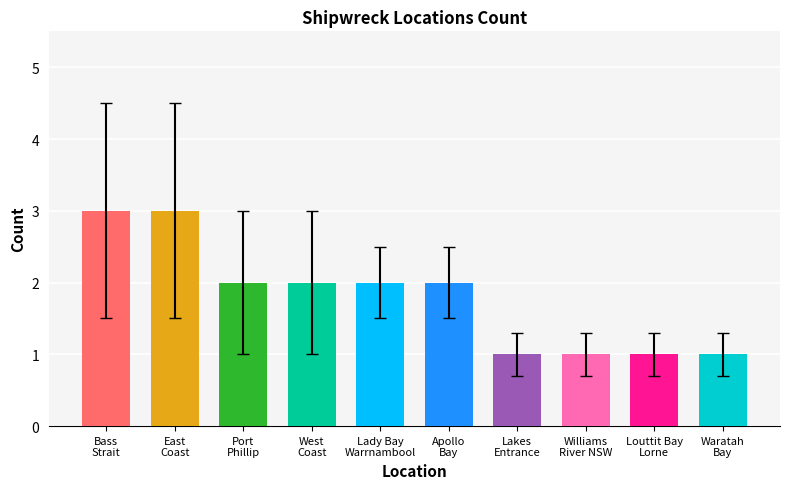

Reading left to right, what are all the values shown in this chart?

Bass
Strait=3	East
Coast=3	Port
Phillip=2	West
Coast=2	Lady Bay
Warrnambool=2	Apollo
Bay=2	Lakes
Entrance=1	Williams
River NSW=1	Louttit Bay
Lorne=1	Waratah
Bay=1